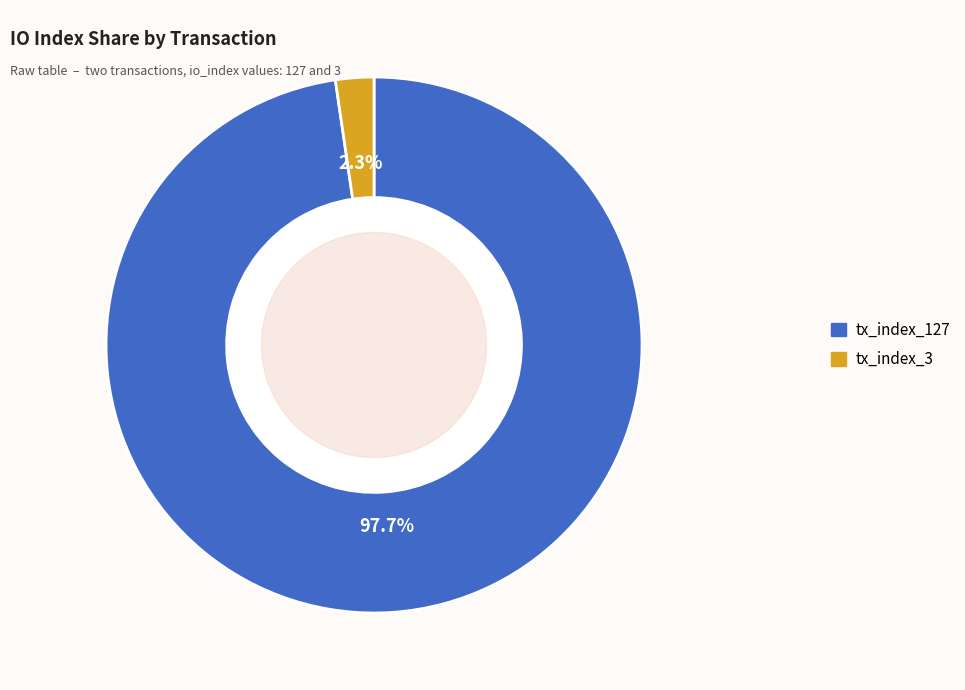

What portion of the pie excludes tx_index_3?

97.7%